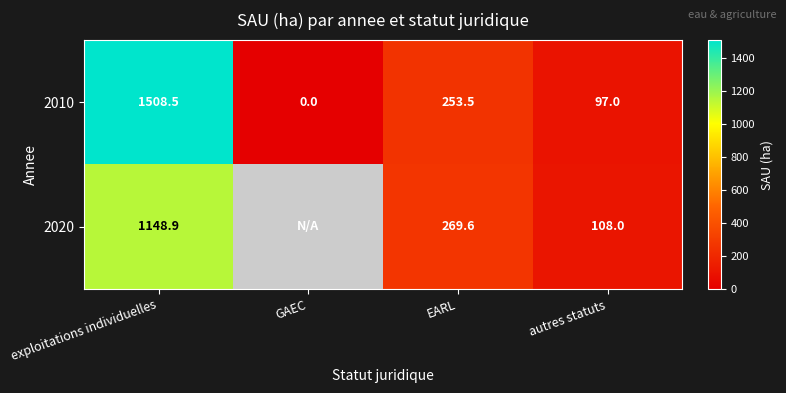

The 2010 series shows 29.0 at autres statuts. True or false?

False